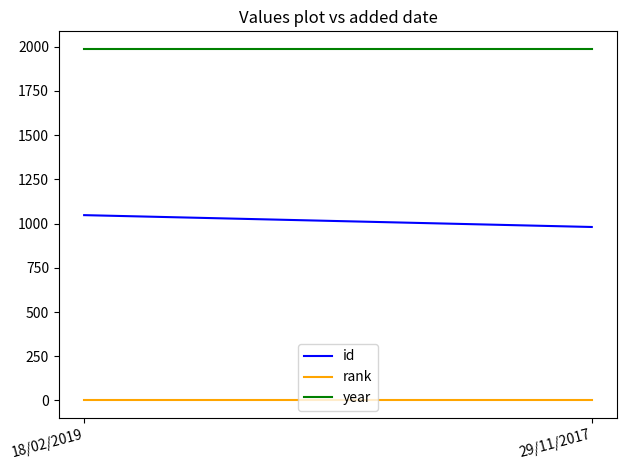

What is the lowest value of the year series?

1988